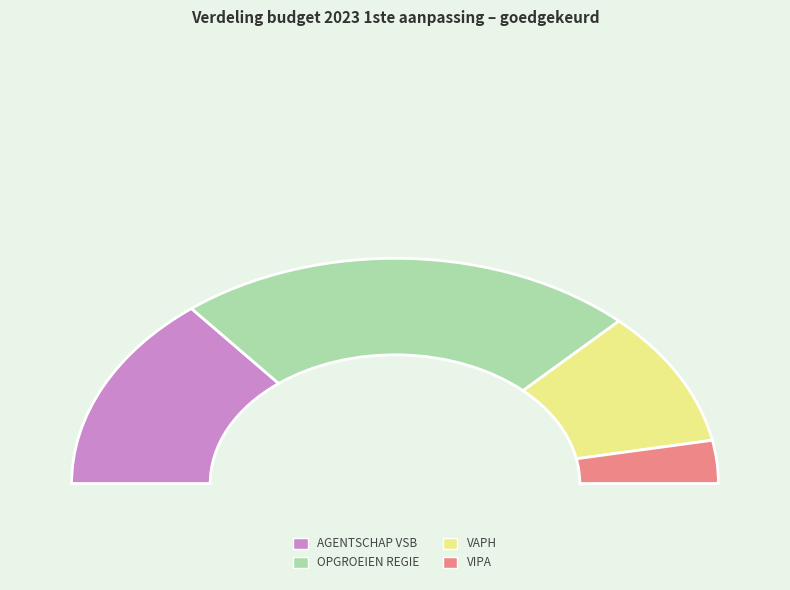

What is the change in value from VLAAMS AGENTSCHAP VOOR PERSONEN MET EEN HANDICAP to VLAAMS INFRASTRUCTUURFONDS VOOR PERSOONSGEBONDEN AANGELEGENHEDEN?

-1944165